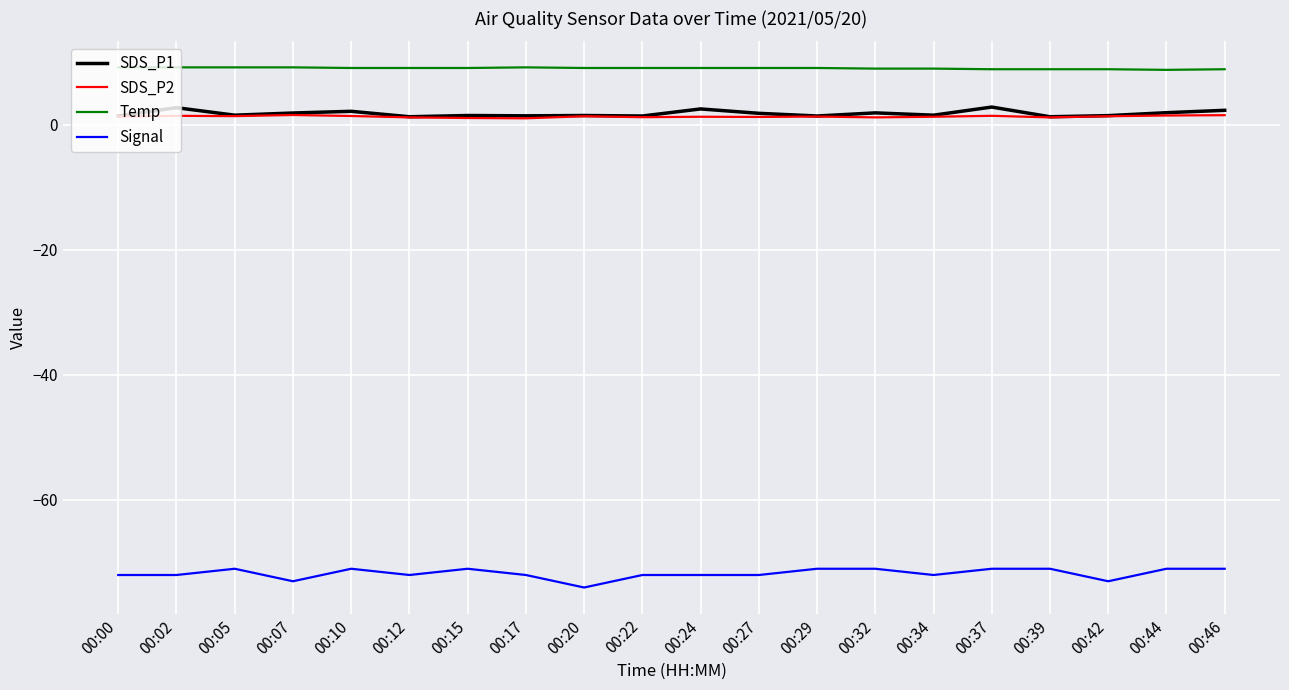

Rank the series by their maximum value, from highest to lowest.

Temp, SDS_P1, SDS_P2, Signal